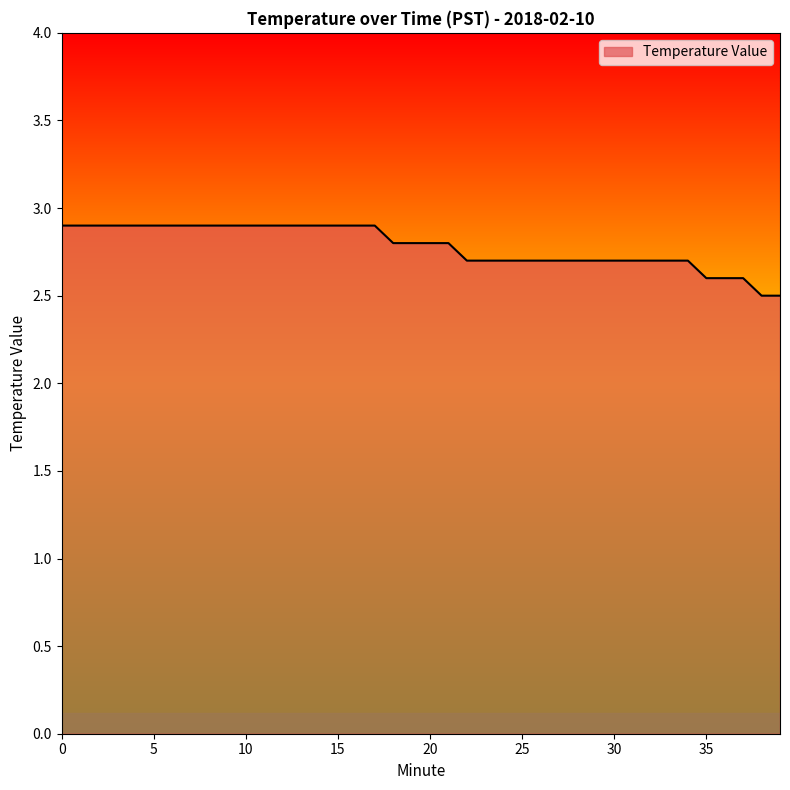

What is the greatest value displayed?

2.9